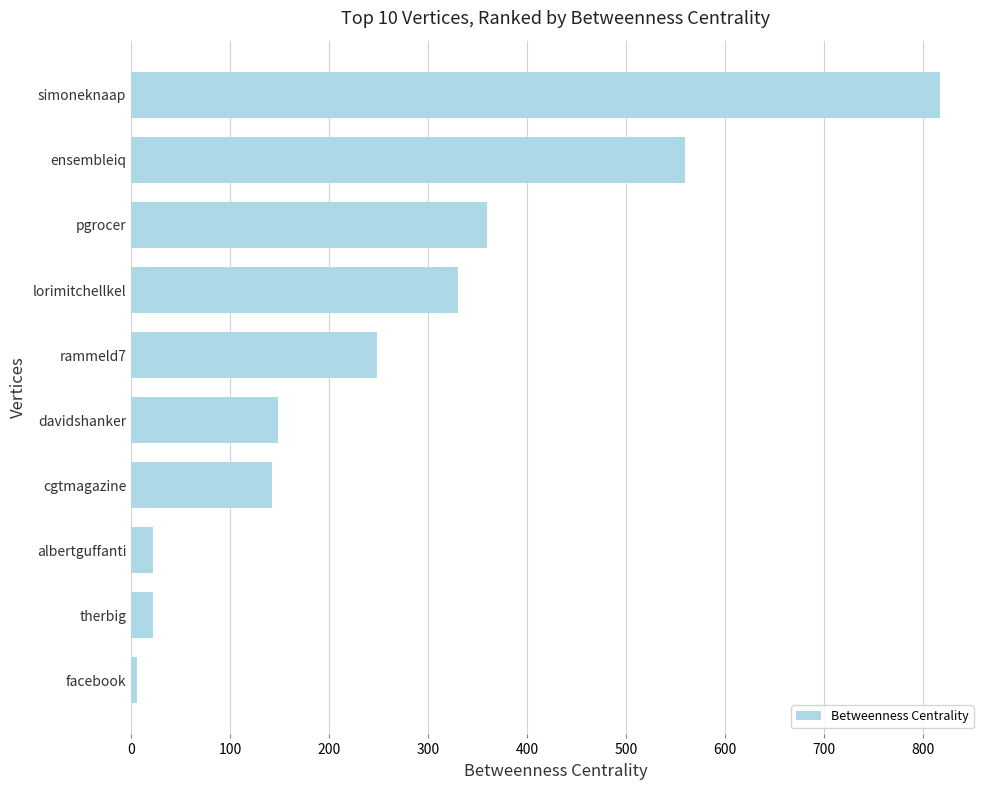

Between lorimitchellkel and davidshanker, which is larger?

lorimitchellkel